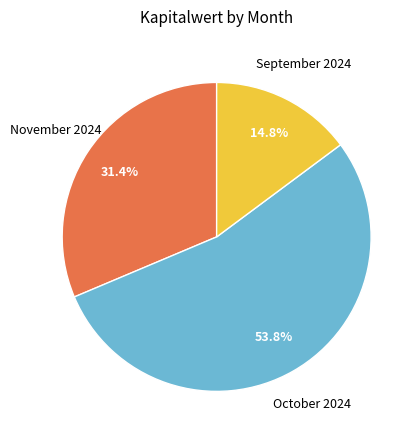

How many segments does this pie chart have?

3